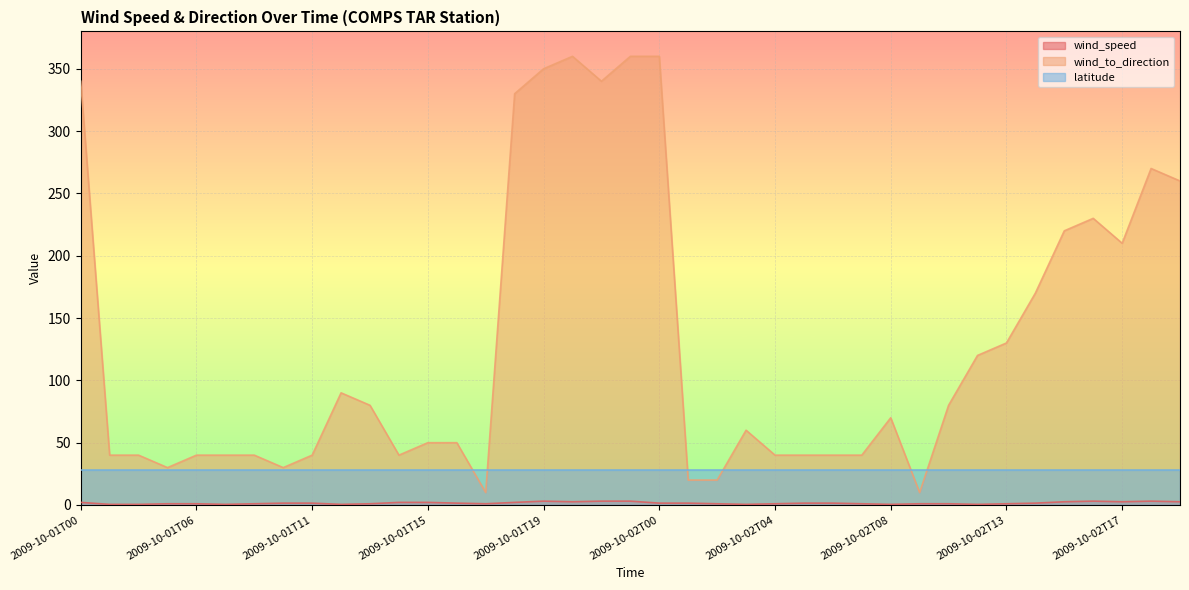

List the labels in order of wind_to_direction value, largest first.

2009-10-01T20, 2009-10-01T22, 2009-10-02T00, 2009-10-01T19, 2009-10-01T00, 2009-10-01T21, 2009-10-01T18, 2009-10-02T18, 2009-10-02T19, 2009-10-02T16, 2009-10-02T15, 2009-10-02T17, 2009-10-02T14, 2009-10-02T13, 2009-10-02T12, 2009-10-01T12, 2009-10-01T13, 2009-10-02T10, 2009-10-02T08, 2009-10-02T03, 2009-10-01T15, 2009-10-01T16, 2009-10-01T01, 2009-10-01T03, 2009-10-01T06, 2009-10-01T07, 2009-10-01T09, 2009-10-01T11, 2009-10-01T14, 2009-10-02T04, 2009-10-02T05, 2009-10-02T06, 2009-10-02T07, 2009-10-01T04, 2009-10-01T10, 2009-10-02T01, 2009-10-02T02, 2009-10-01T17, 2009-10-02T09